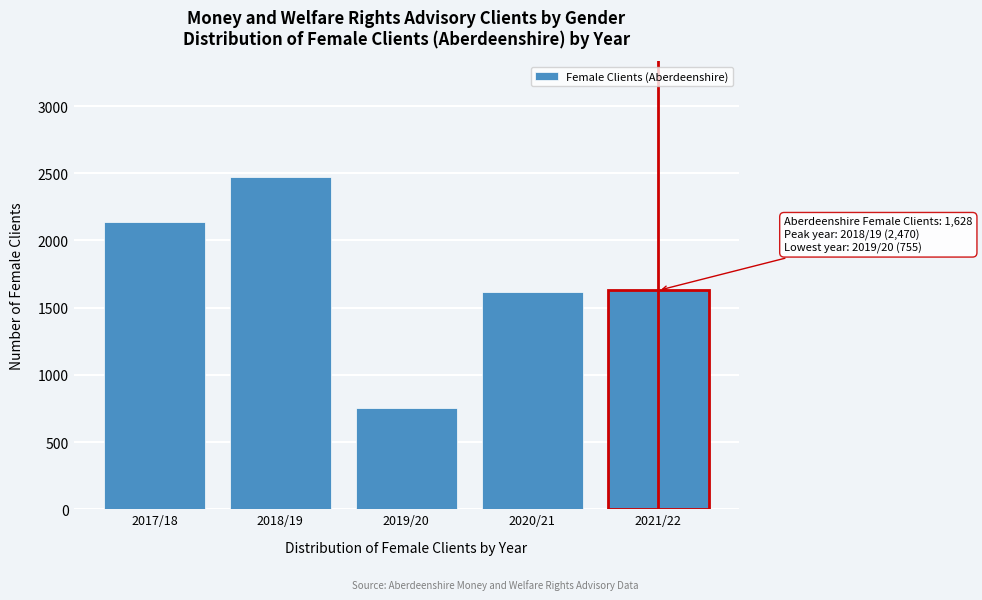

What is the change in value from 2018/19 to 2019/20?

-1715